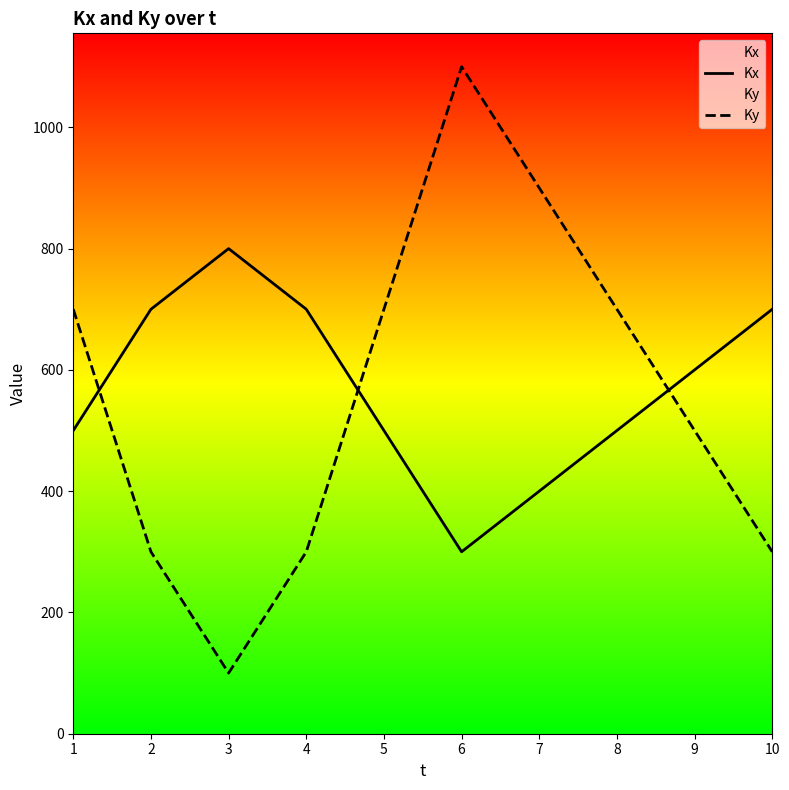

How many times do Kx and Ky cross each other?

3